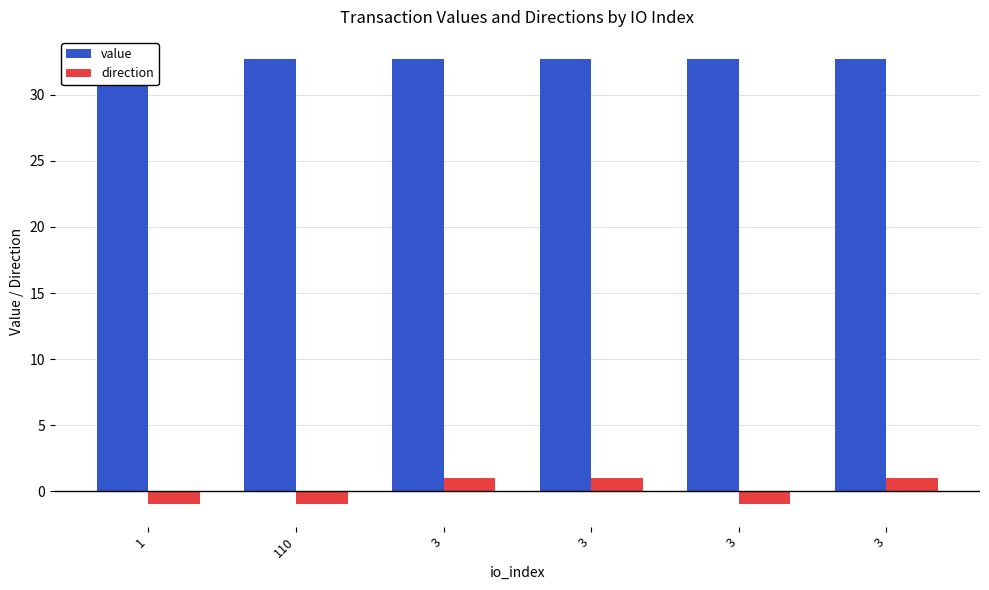

Read the value value at 110.

32.7